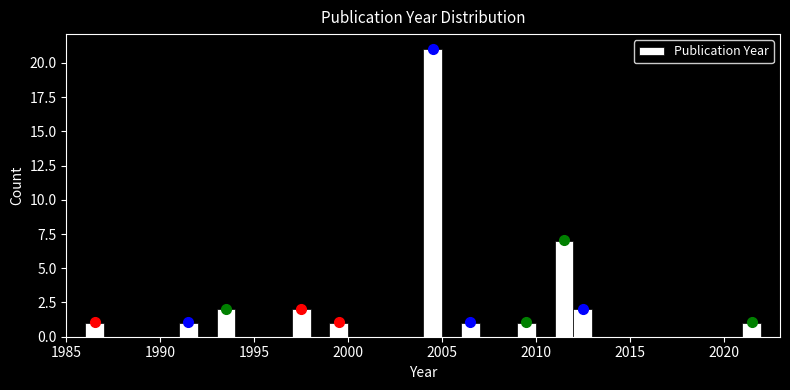

Read against the x-axis, roughly where is the centre of the tallest bar?

2004.5